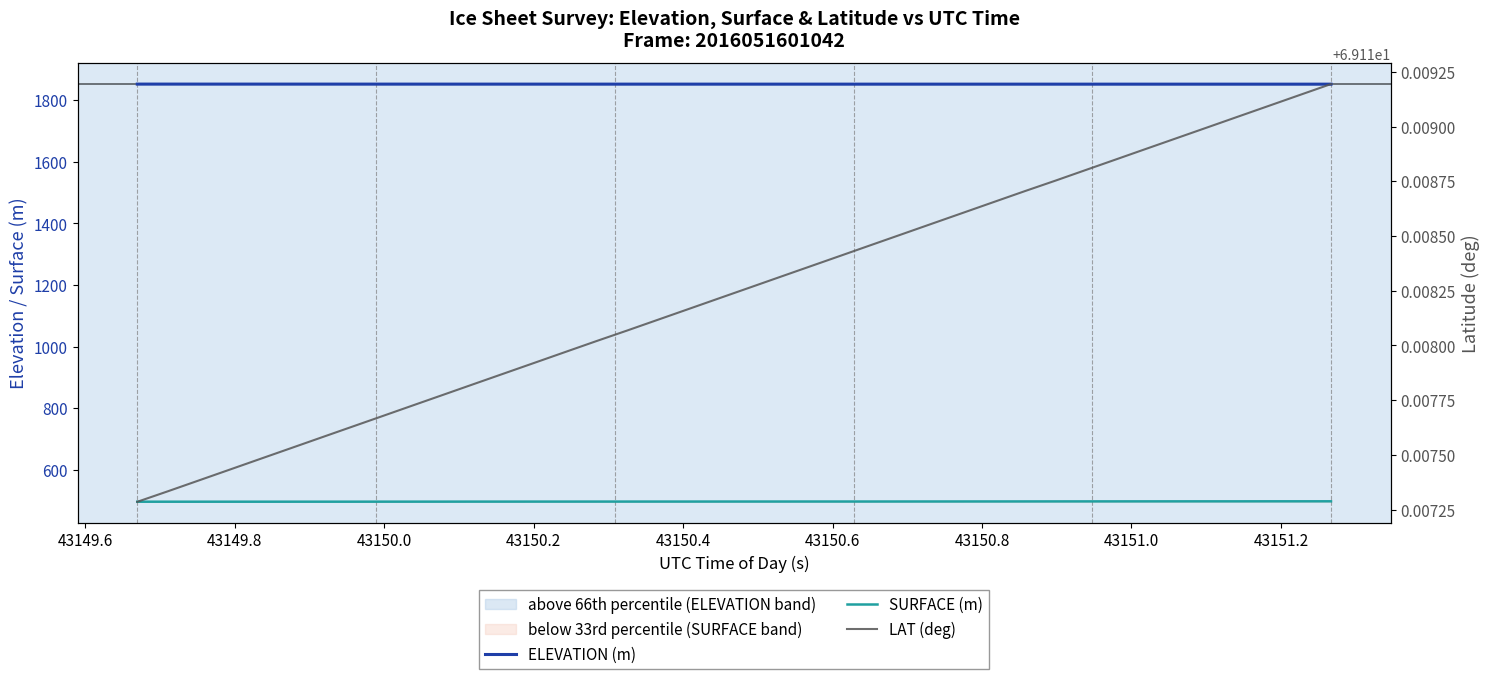

Rank the series by their maximum value, from highest to lowest.

ELEVATION (m), SURFACE (m), LAT (deg)